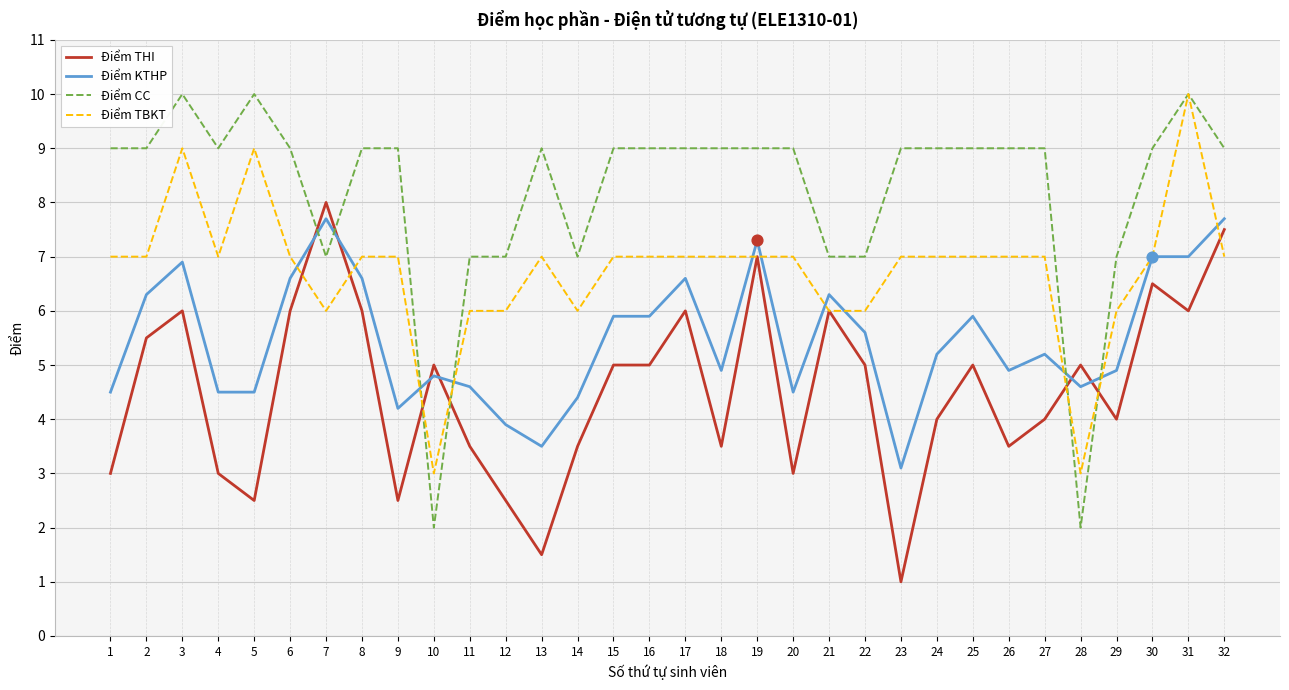

Which series has the widest spread of values?

Điểm CC